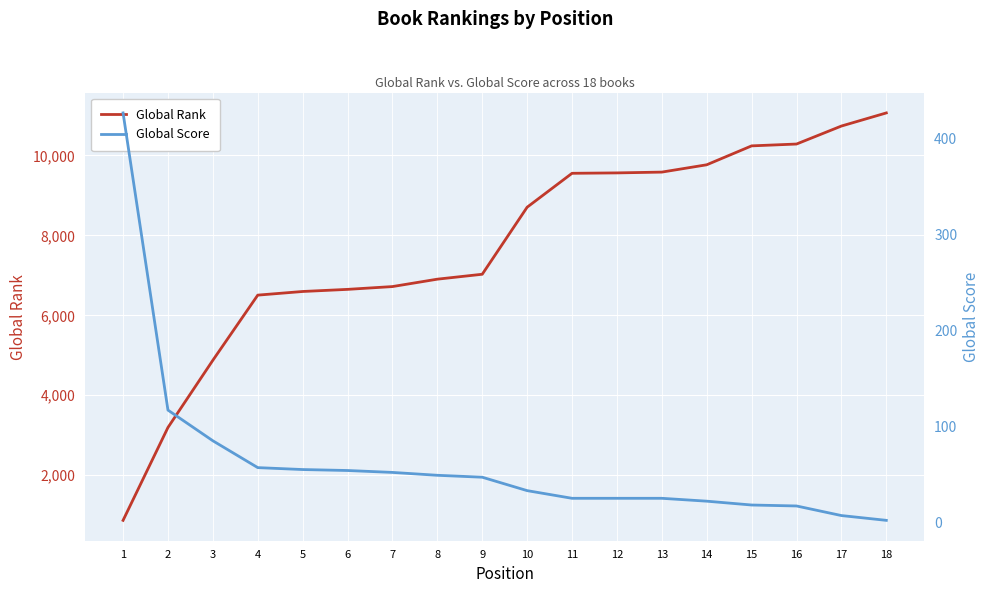

How many lines are shown in the chart?

2